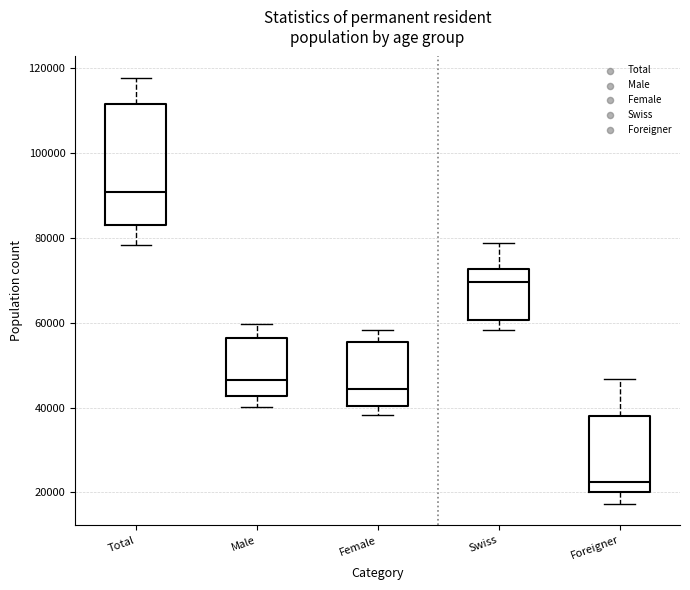

Reading left to right, read every box against the y-axis: the position of its median line, the range the box covers, and the ends of its whiskers. The values are not printed on the chart, so give them approximately, as read against the axis.

Total: median 90000, box 84000 to 112000, whiskers 78000 to 118000
Male: median 46000, box 42000 to 56000, whiskers 40000 to 60000
Female: median 44000, box 40000 to 56000, whiskers 38000 to 58000
Swiss: median 70000, box 60000 to 72000, whiskers 58000 to 78000
Foreigner: median 22000, box 20000 to 38000, whiskers 18000 to 46000